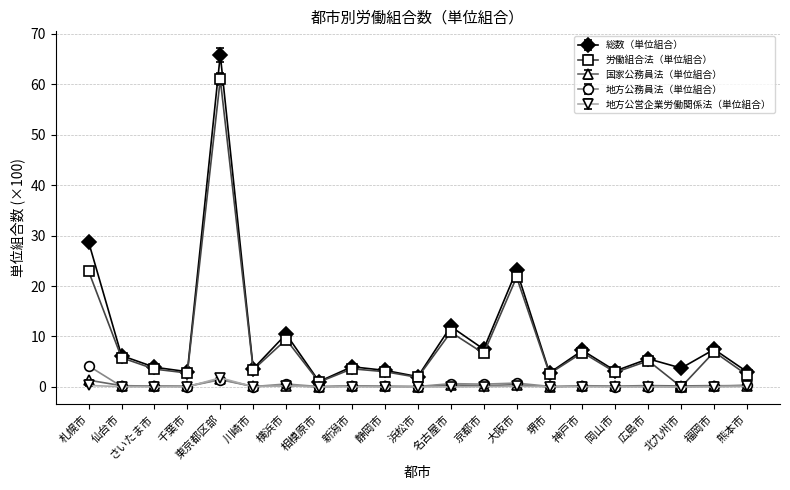

What is the maximum value shown in the chart?

65.8